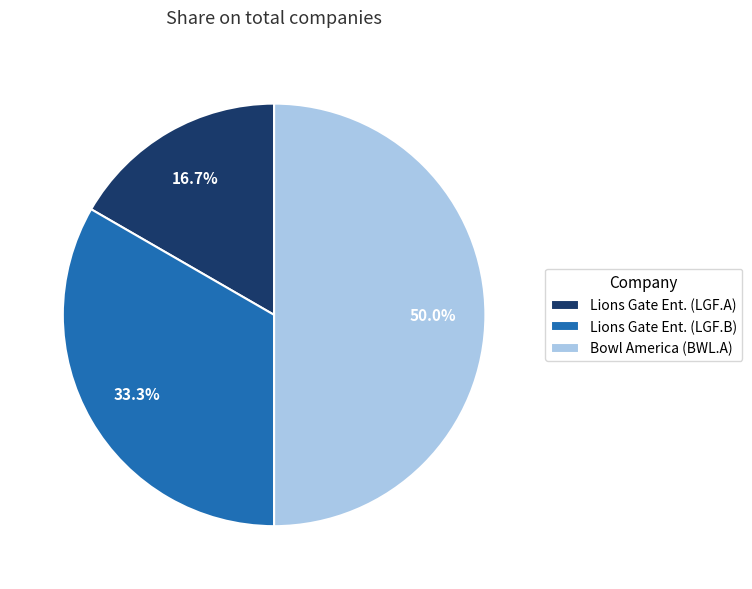

Is Lions Gate Ent. (LGF.B) the majority of the pie?

No